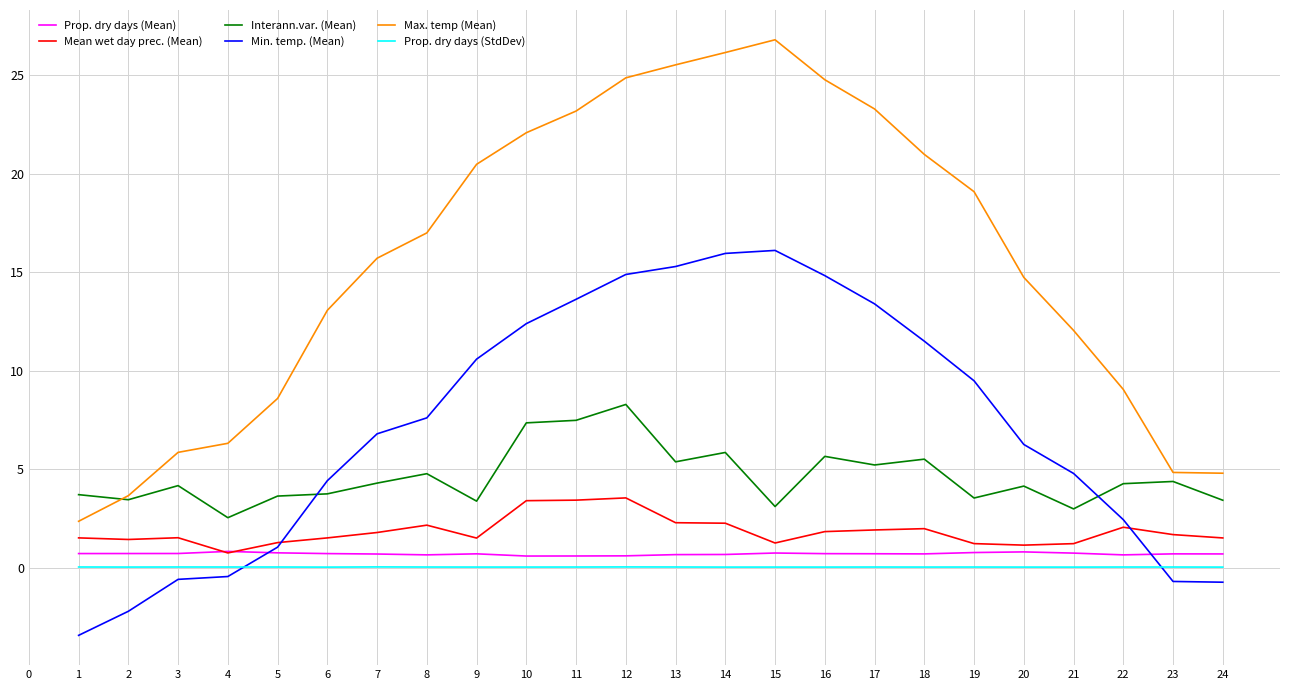

How many times do Mean wet day prec. (Mean) and Prop. dry days (Mean) cross each other?

2